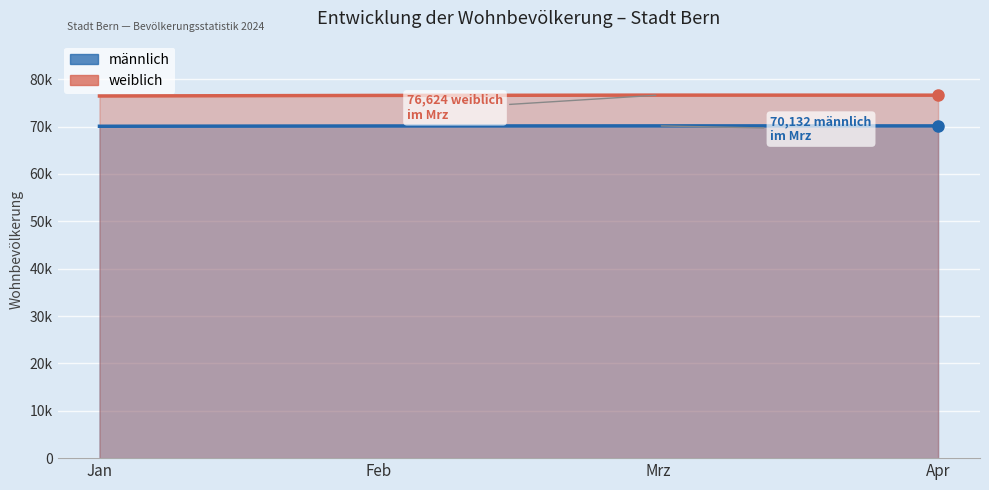

Reading left to right, list all the values displayed in this chart.

männlich: Jan=70051	Feb=70111	Mrz=70132	Apr=70128
weiblich: Jan=76440	Feb=76561	Mrz=76624	Apr=76614